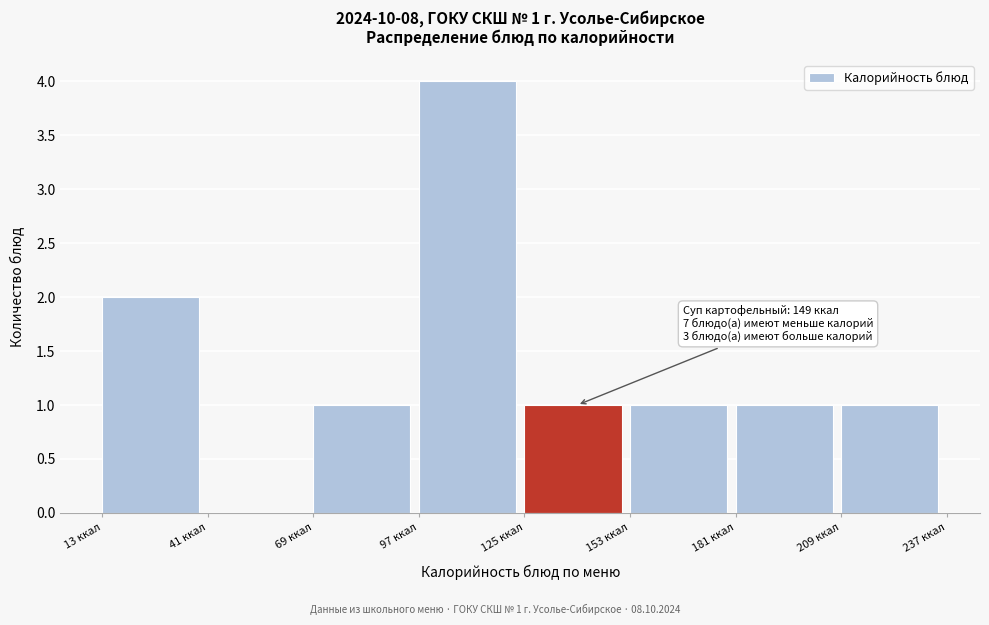

Over which range of the x-axis is the bar tallest?

95 to 125